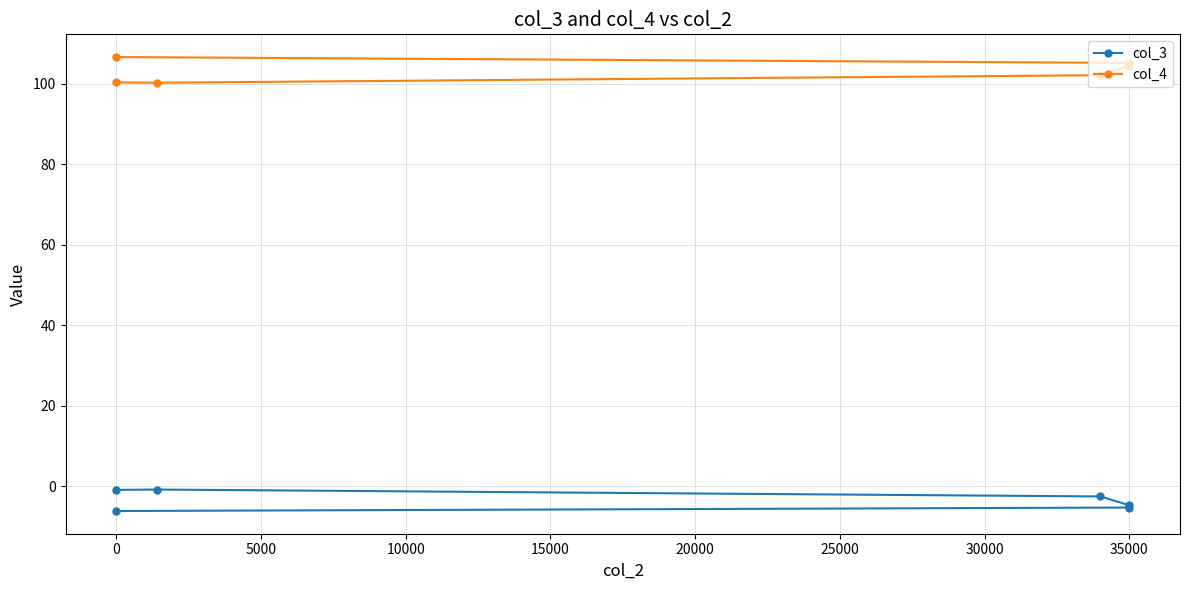

The col_4 series shows 100.3 at 15000. True or false?

True